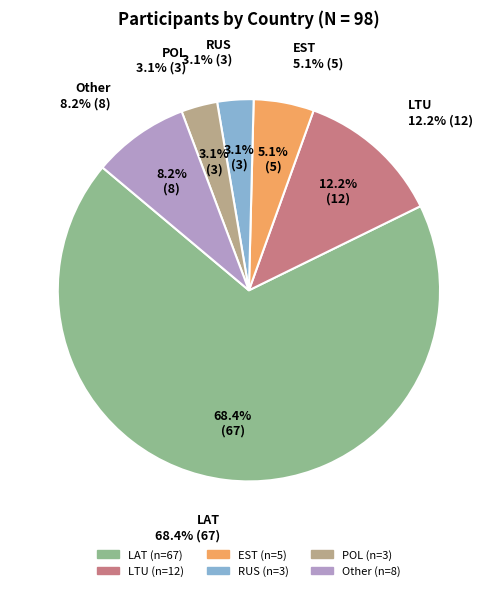

How many segments does this pie chart have?

6